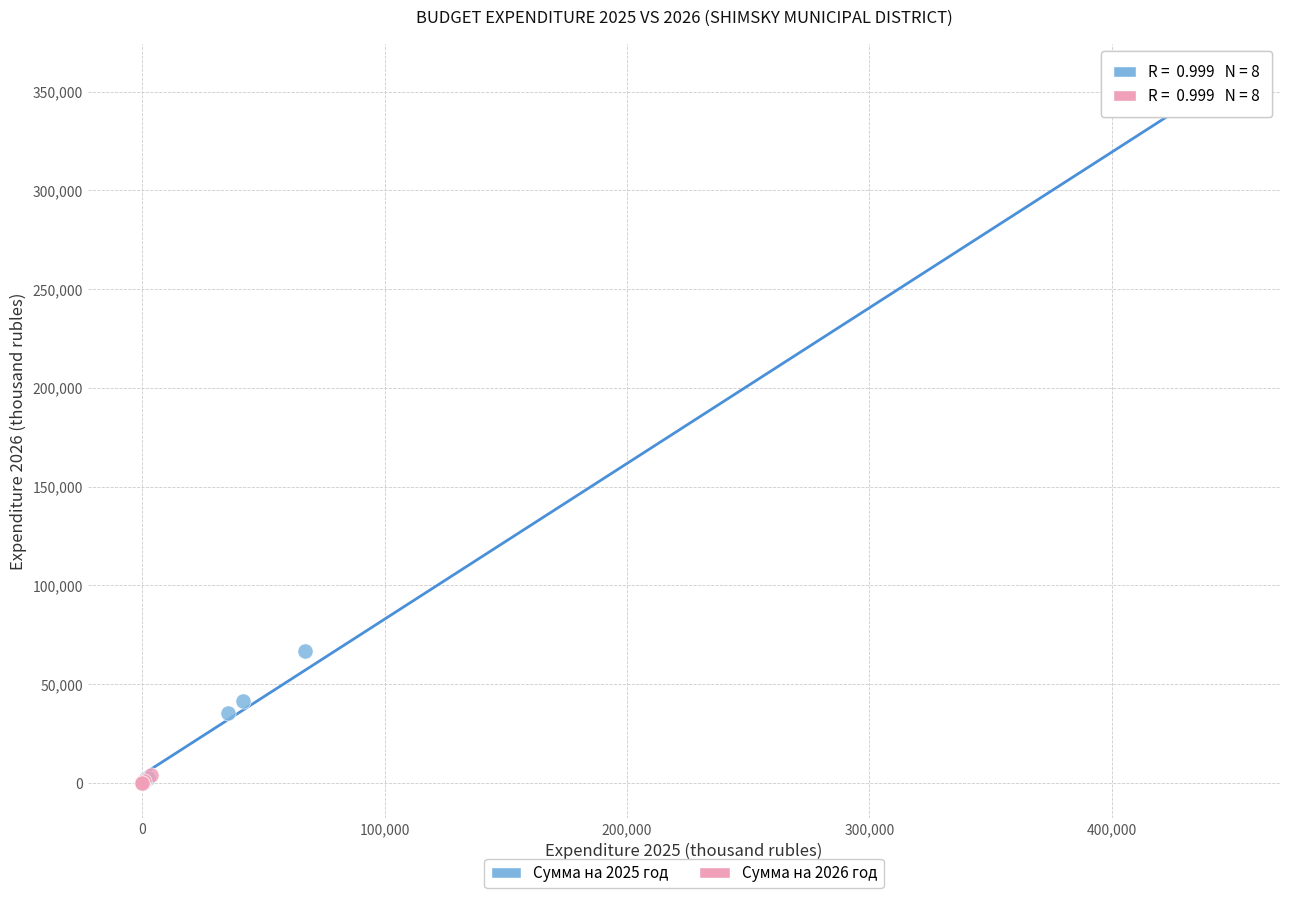

Which series has the largest Y range (max minus min)?

Сумма на 2025 год